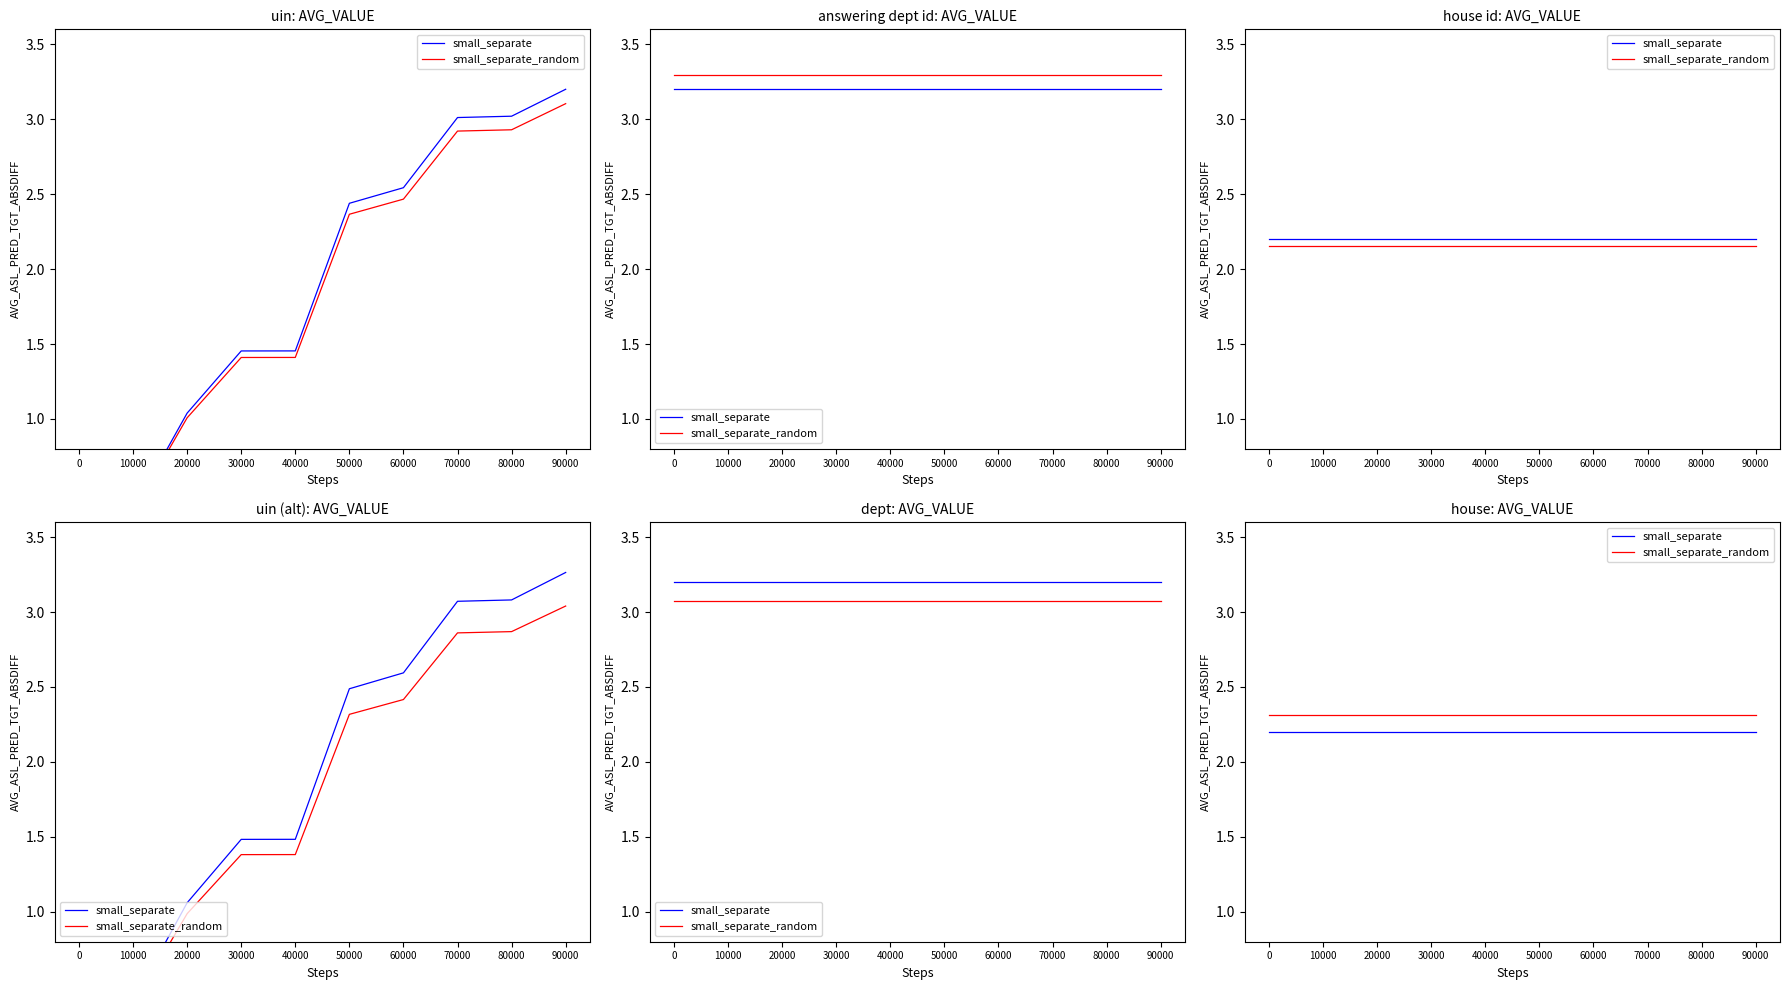

Does the chart have visible grid lines?

No